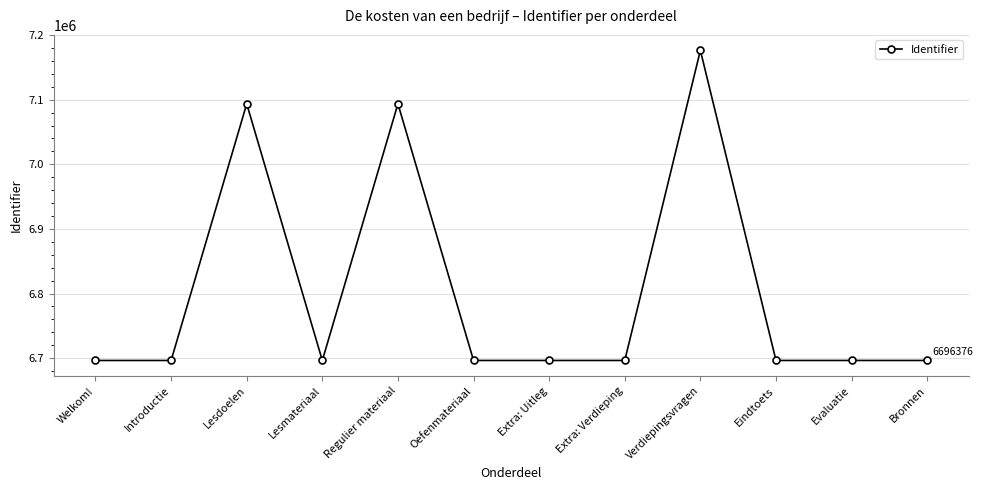

What is the difference between the maximum and minimum values?

480001